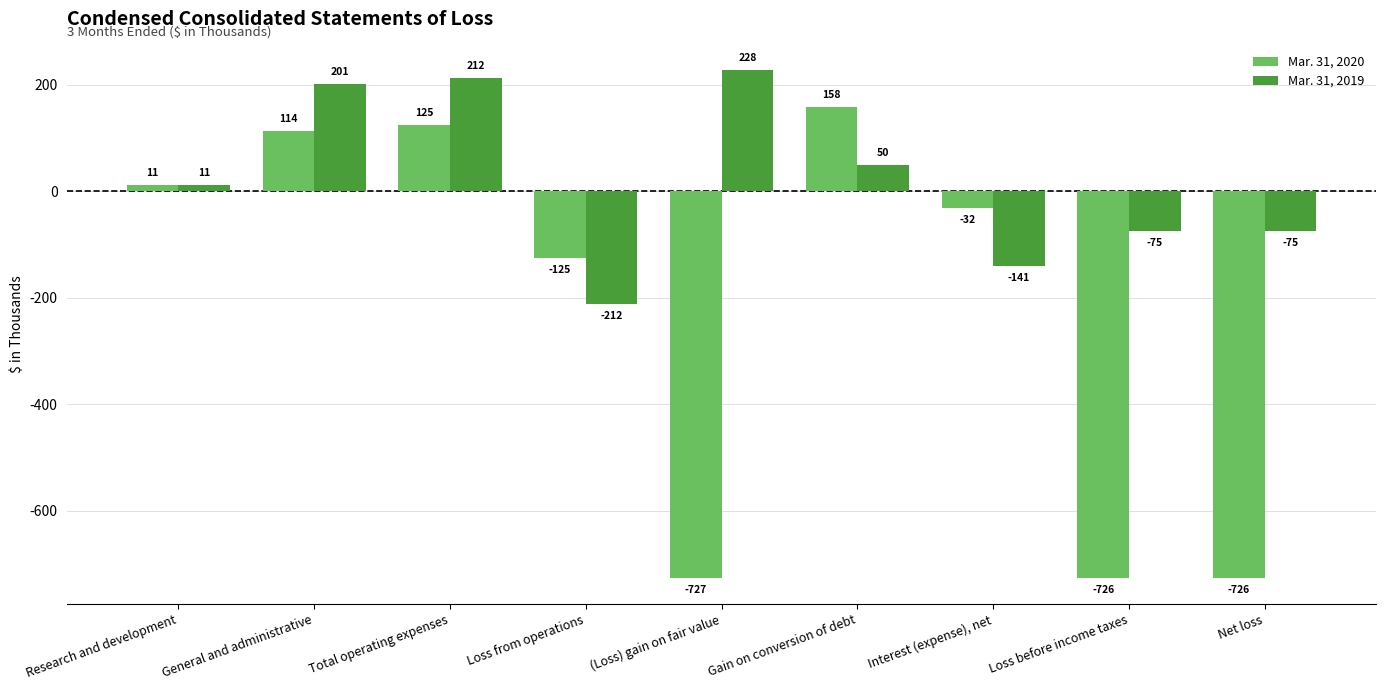

Is the value of Mar. 31, 2020 at Gain on conversion of debt greater than the value of Mar. 31, 2019 at Loss from operations?

Yes